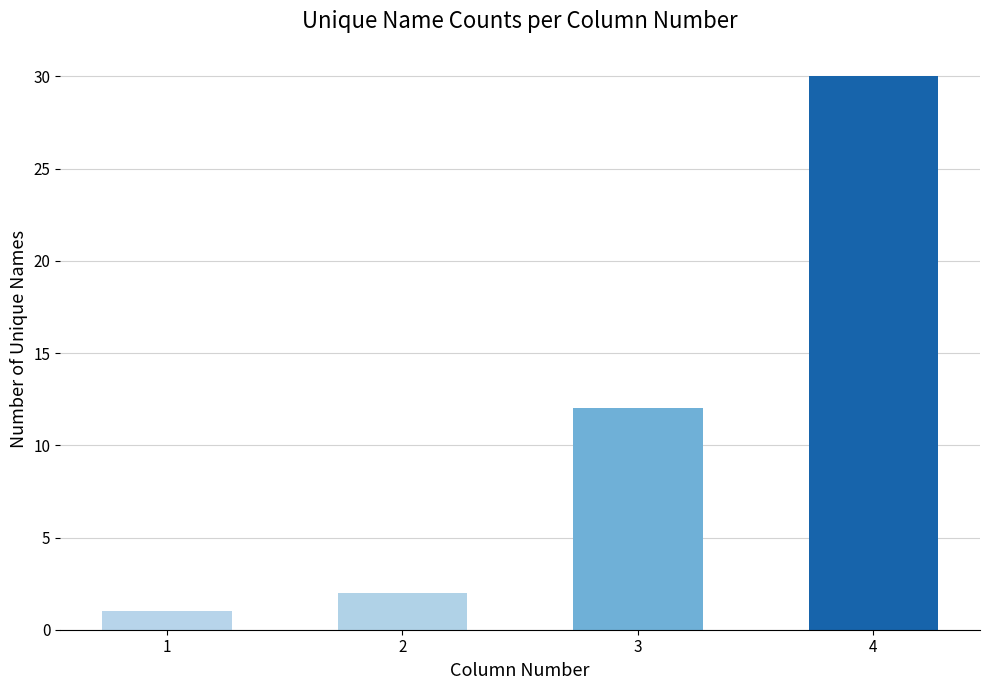

Reading left to right, transcribe all the data shown in this chart.

1=1	2=2	3=12	4=30